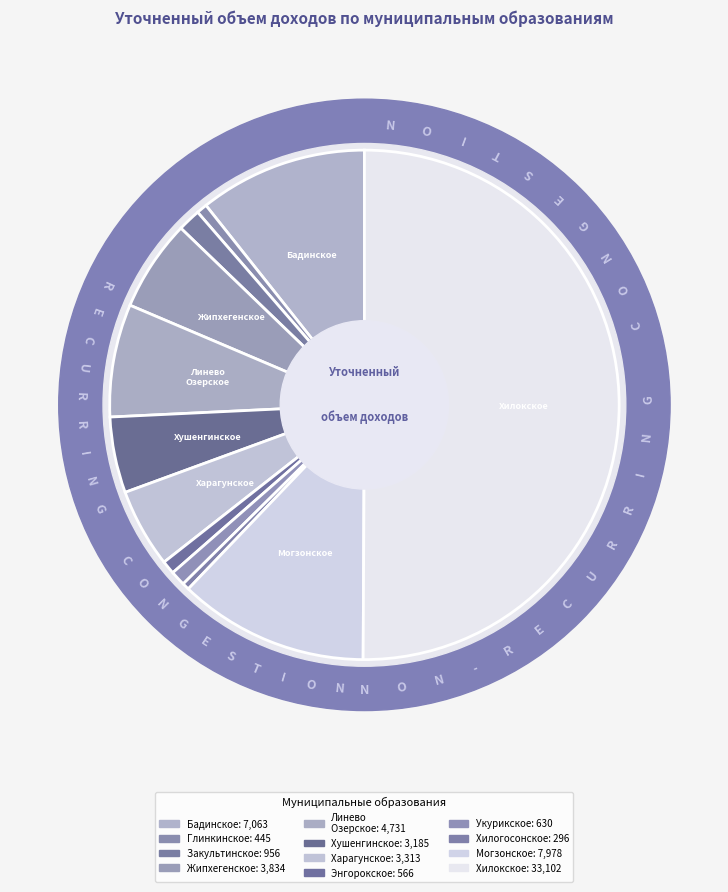

What is the smallest slice in the pie chart?

сельское поселение Хилогосонское